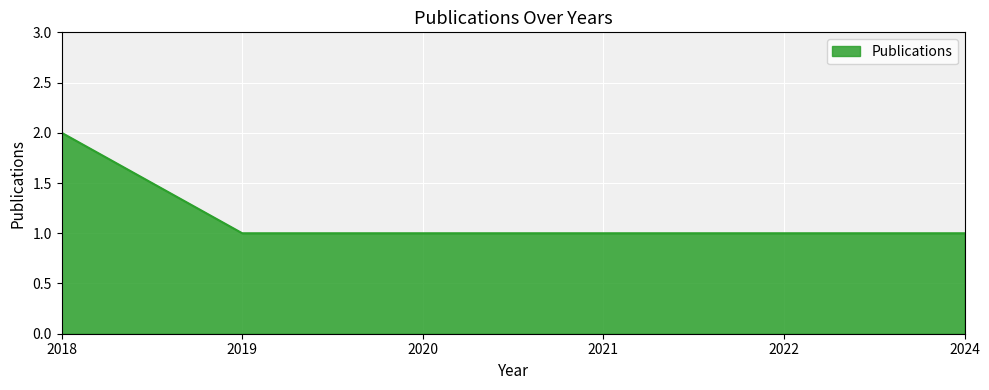

What is the difference between the maximum and minimum values?

1